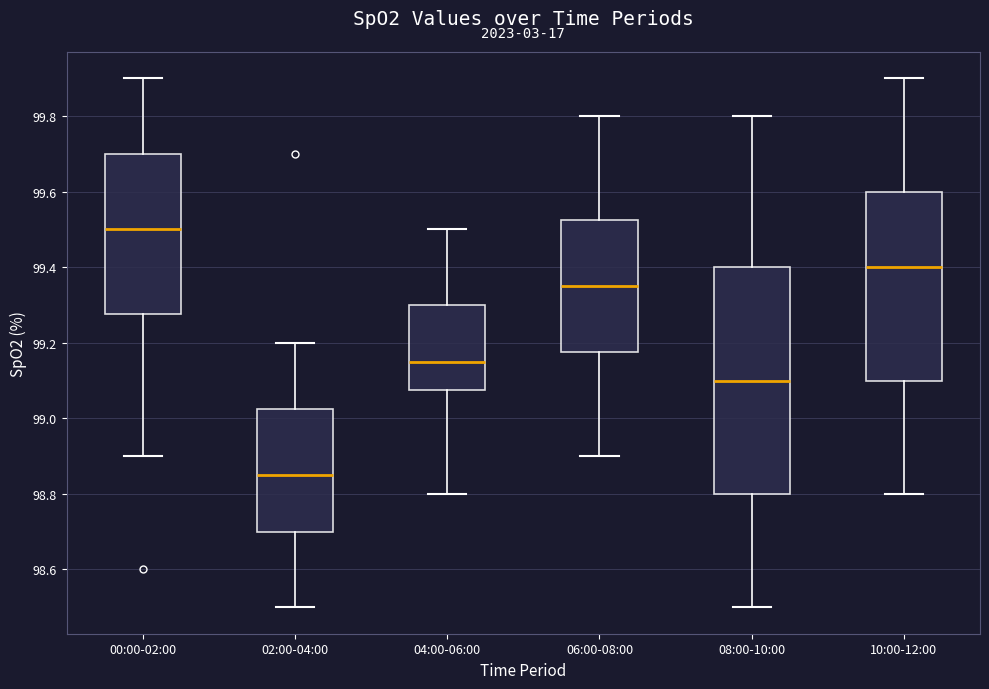

Where does the upper whisker of the box for 04:00-06:00 end on the y-axis? The values are not printed on the chart, so give them approximately, as read against the axis.

99.50